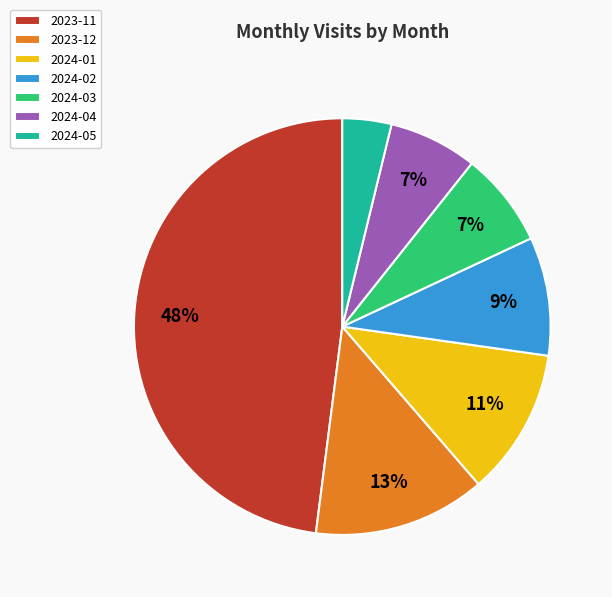

What is the ratio of the value at 2024-02 to the value at 2024-01?

0.8